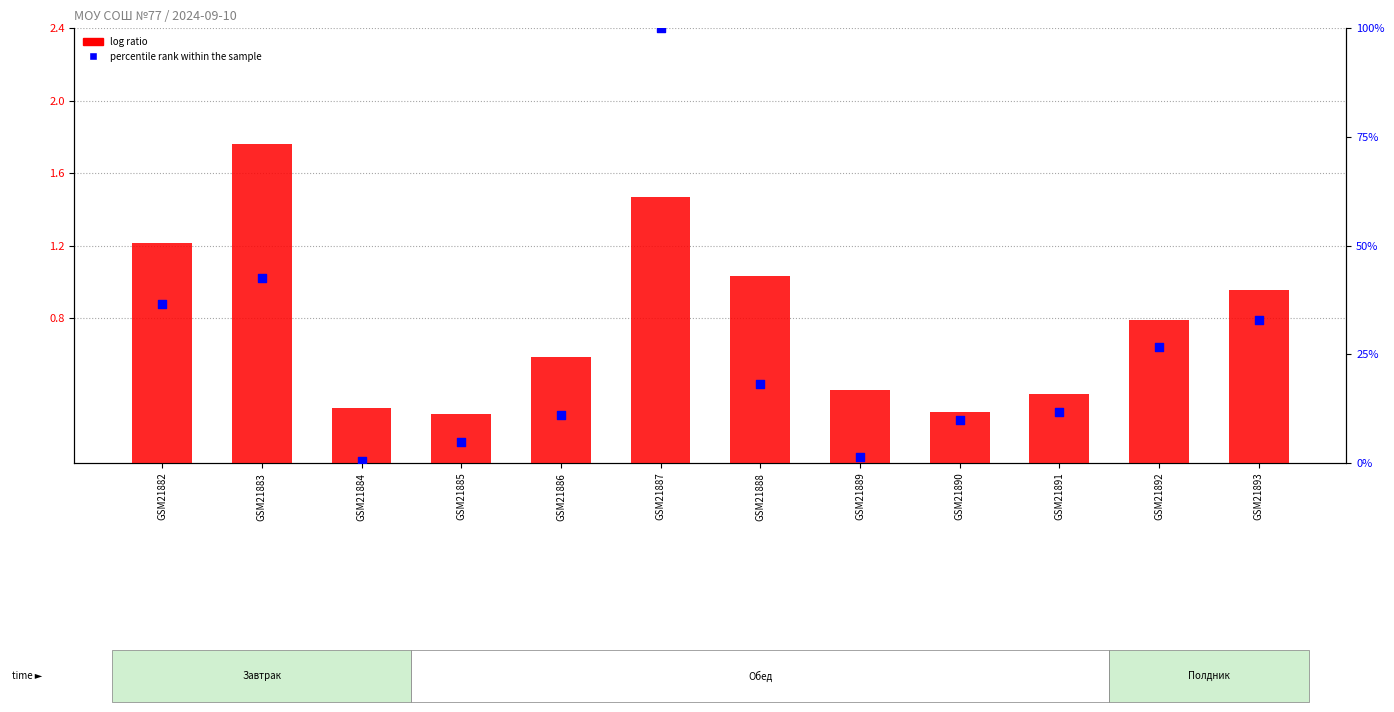

At which category is the sum across all series the highest?

GSM21887